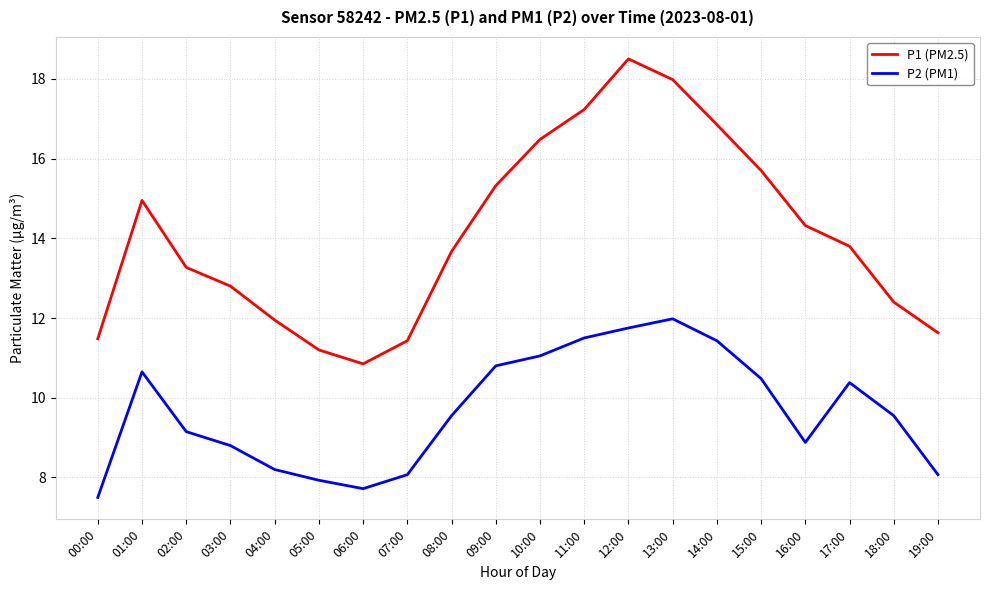

What is the highest value of the P2 (PM1) series?

12.0